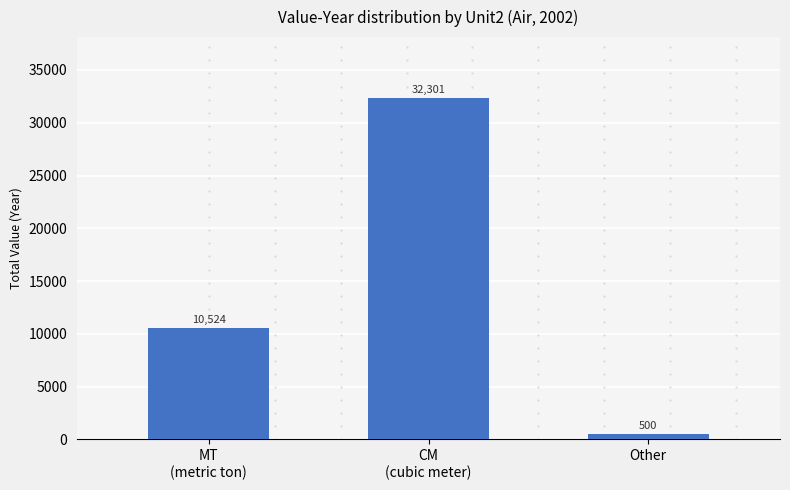

How many categories are shown in the chart?

3